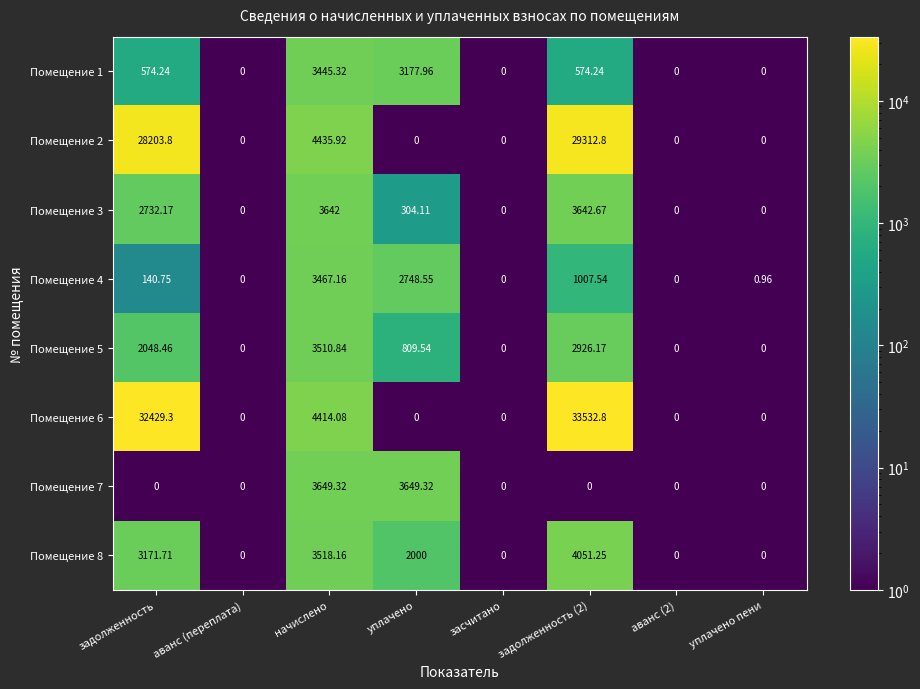

Is the value of Помещение 2 at задолженность greater than the value of Помещение 5 at задолженность (2)?

Yes